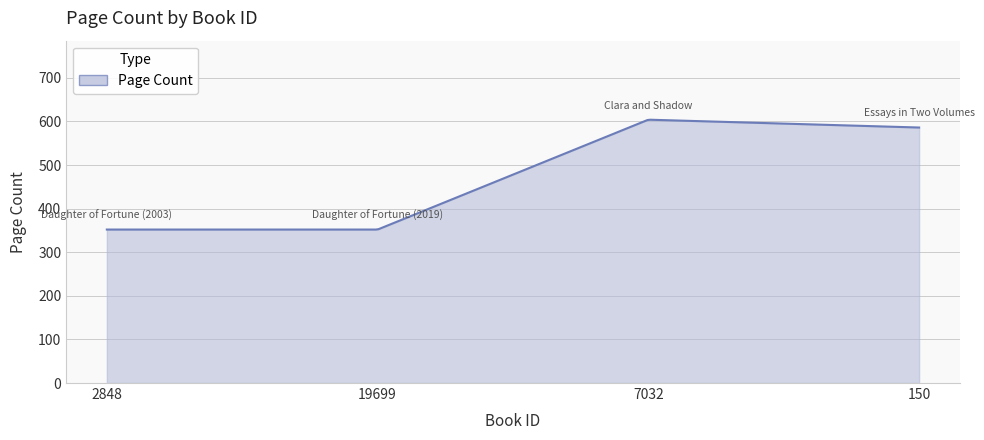

What is the average value?

475.0